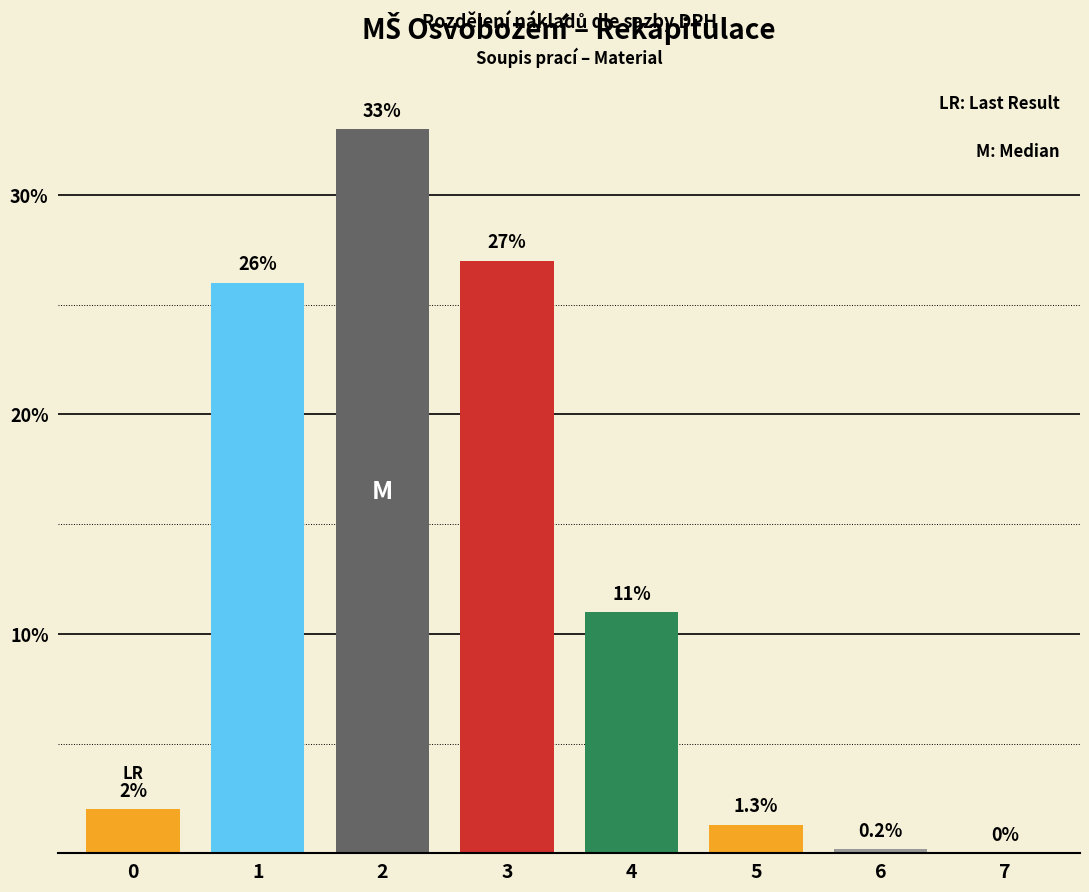

Count the number of categories in the chart.

8